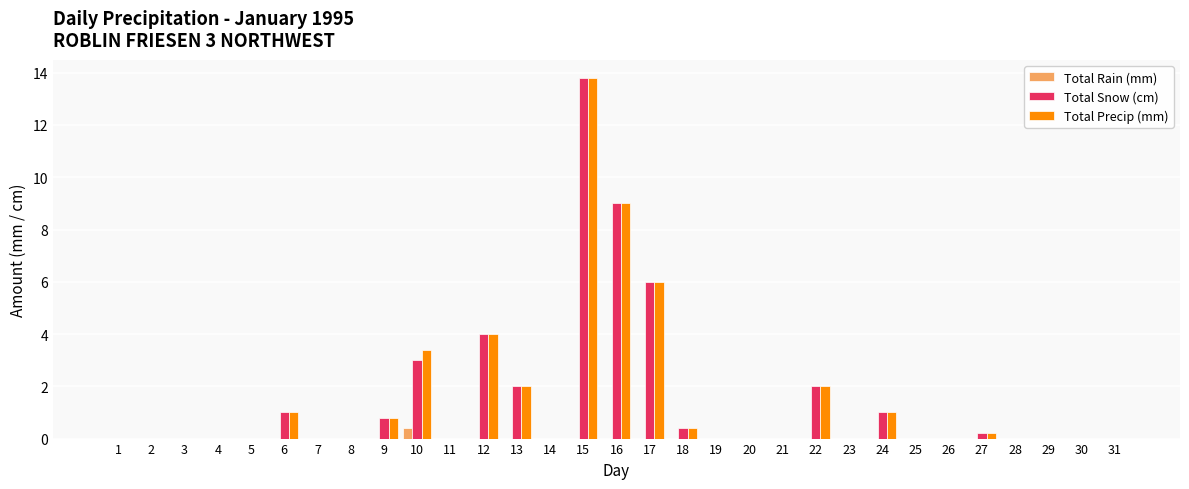

What is the maximum value for Total Precip (mm)?

13.8